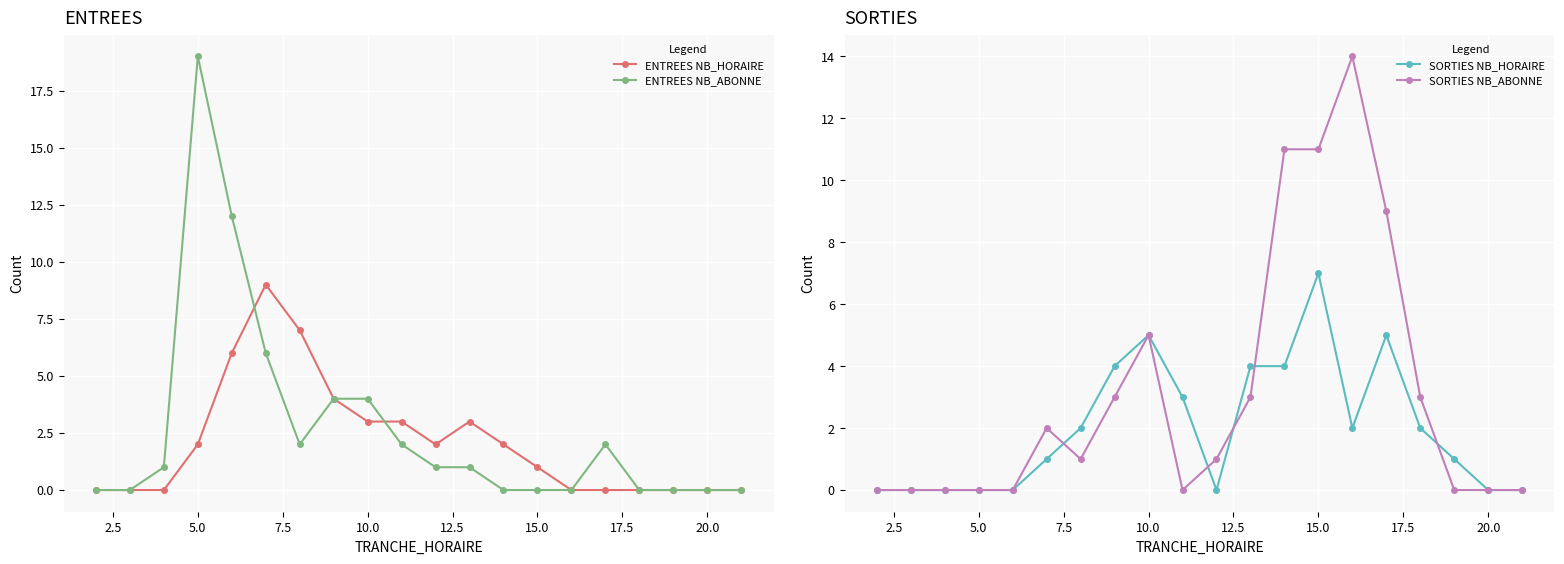

Does the chart display data point markers on the line(s)?

Yes